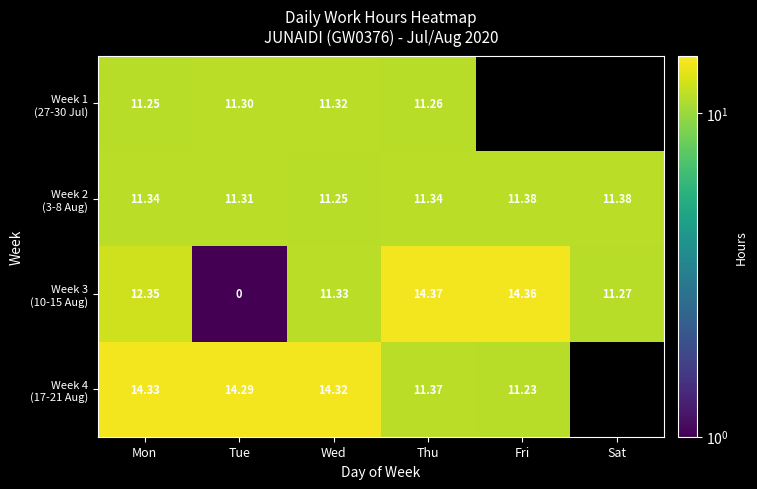

What is the smallest value displayed?

0.1